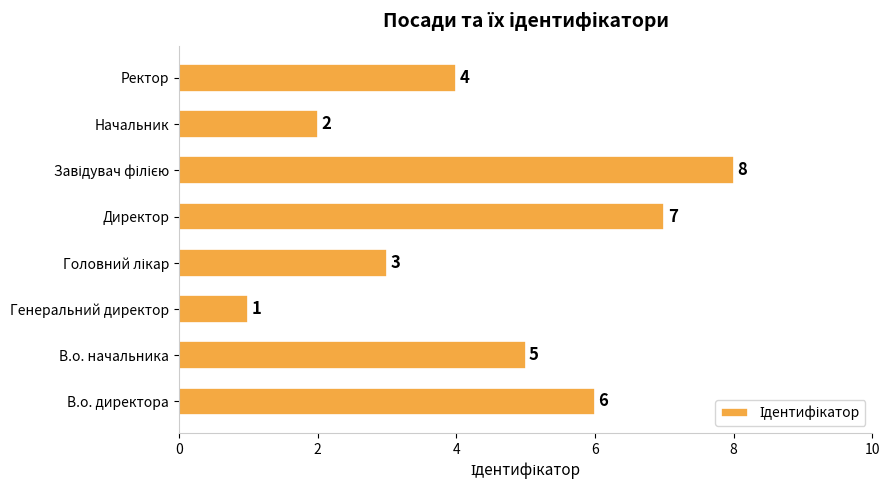

At which label is the value closest to 4?

Ректор